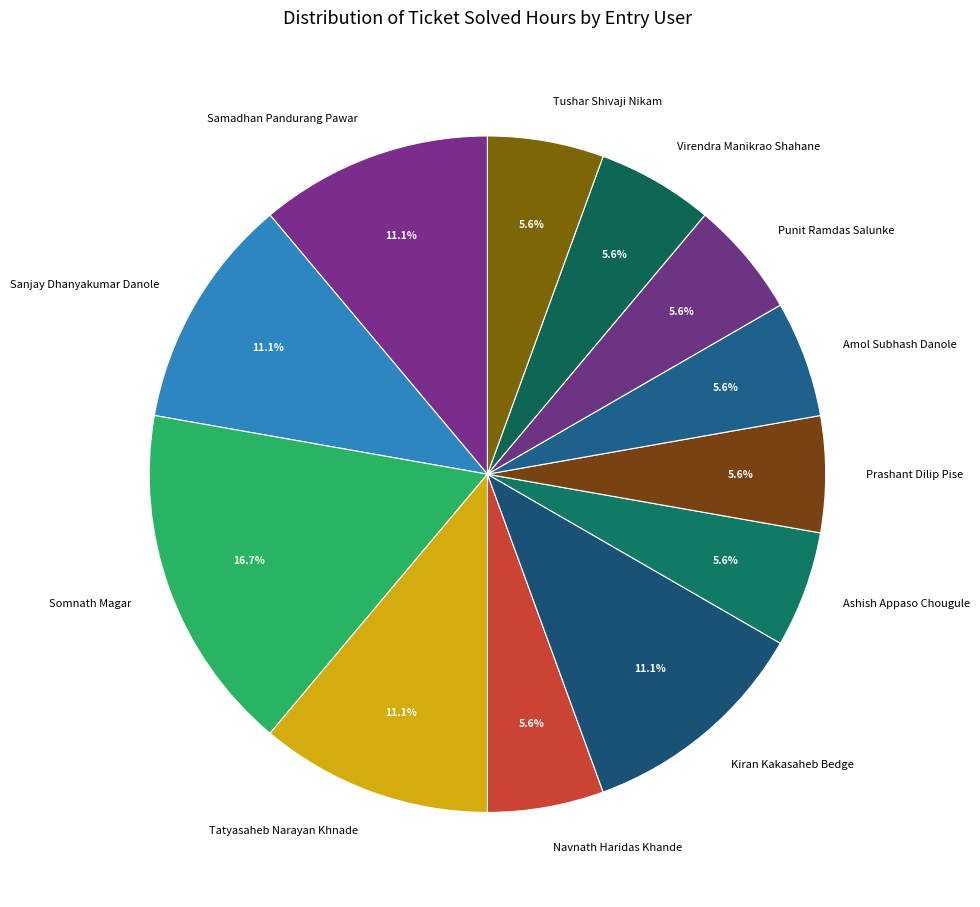

Which slice is the largest?

Somnath Magar